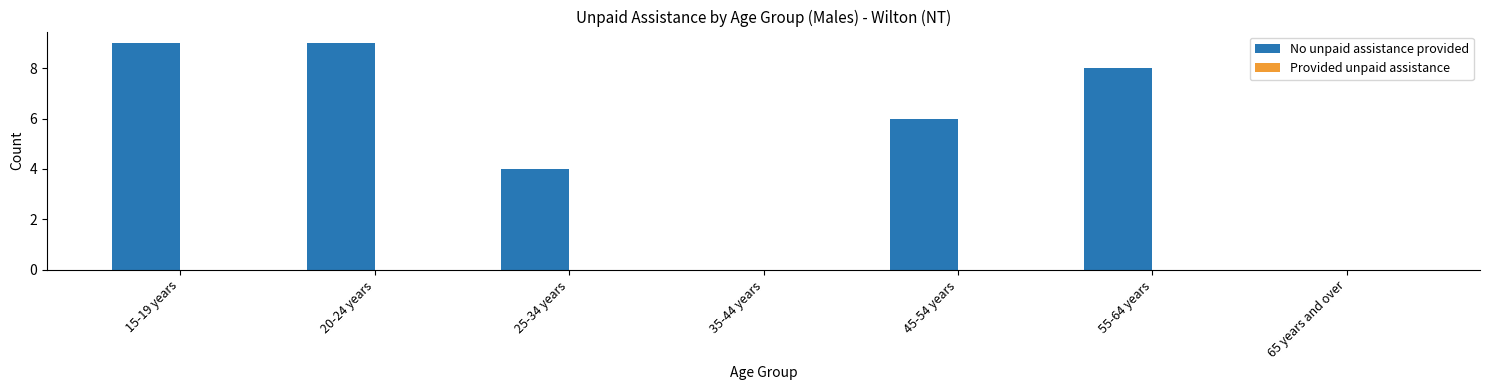

What is the change in value from 45-54 years to 55-64 years?

+2